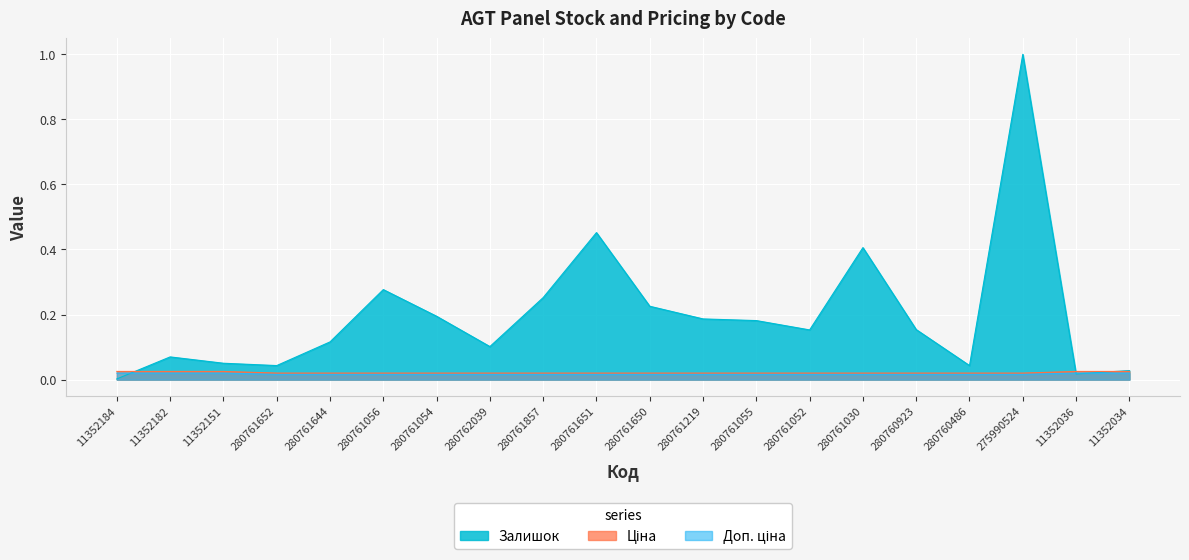

The Залишок series shows 0.1 at 280762039. True or false?

False